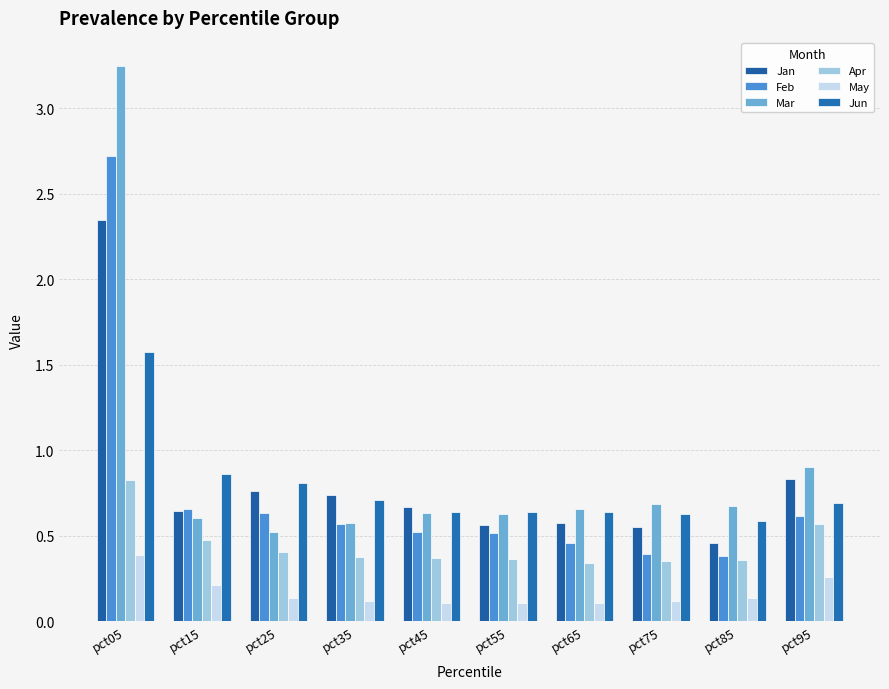

Which series has the largest range (max minus min)?

Mar